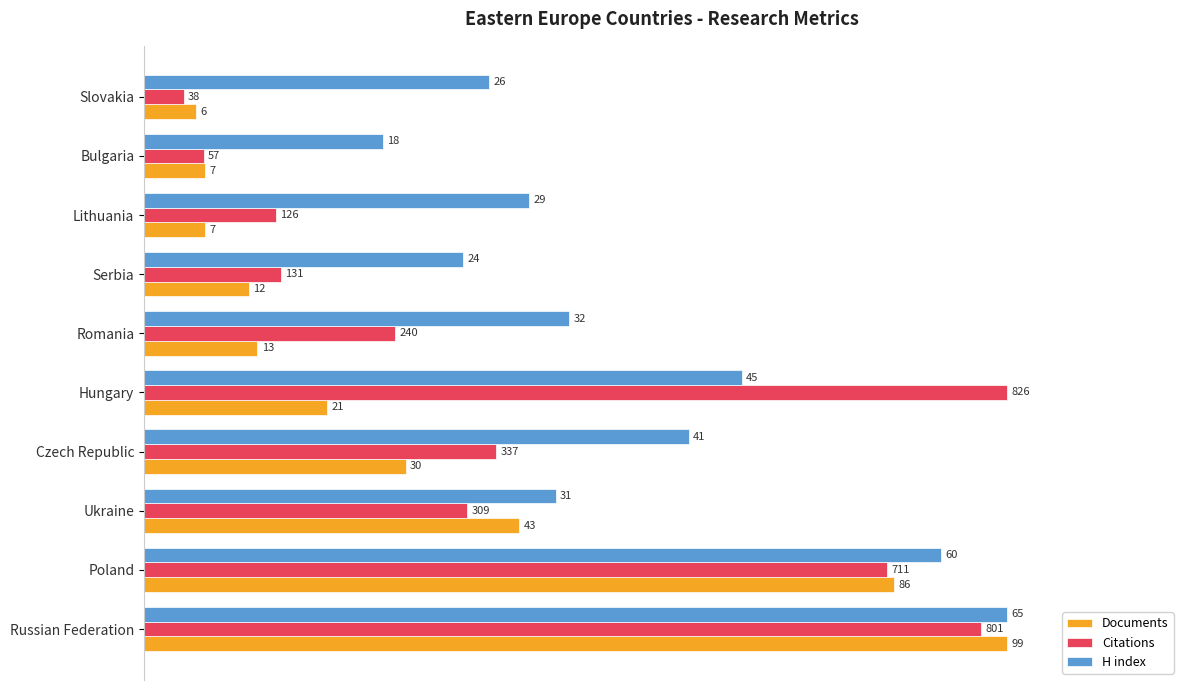

What position from the right is Lithuania?

3